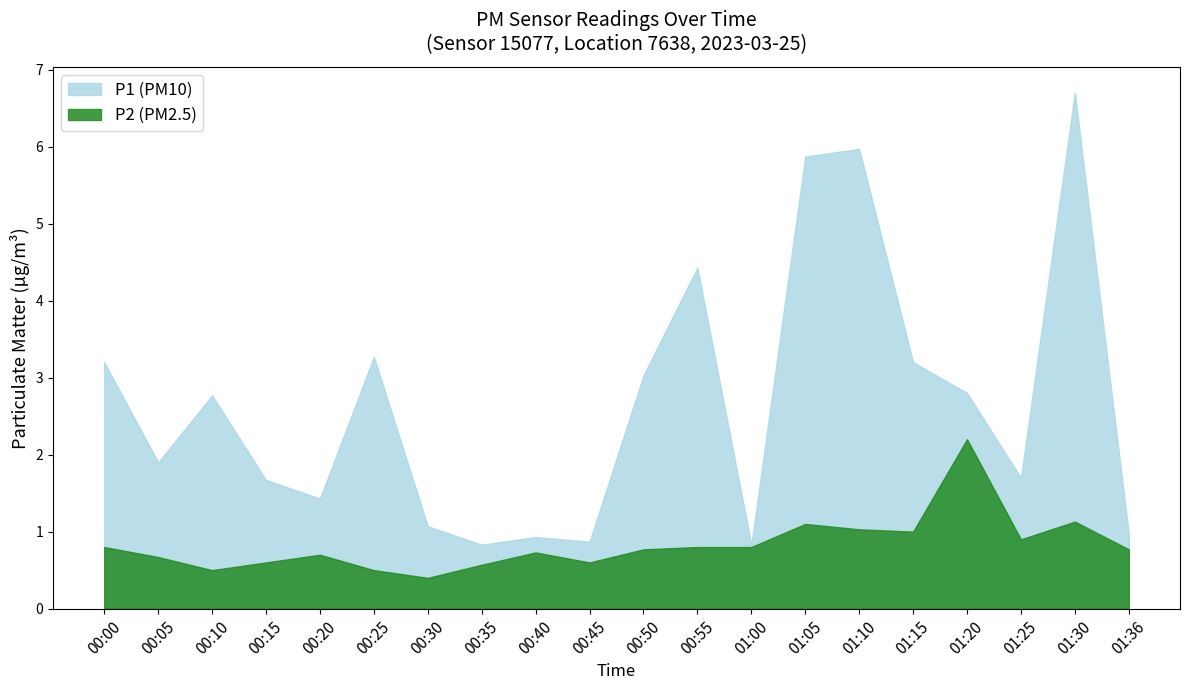

What position from the left is 00:15?

4